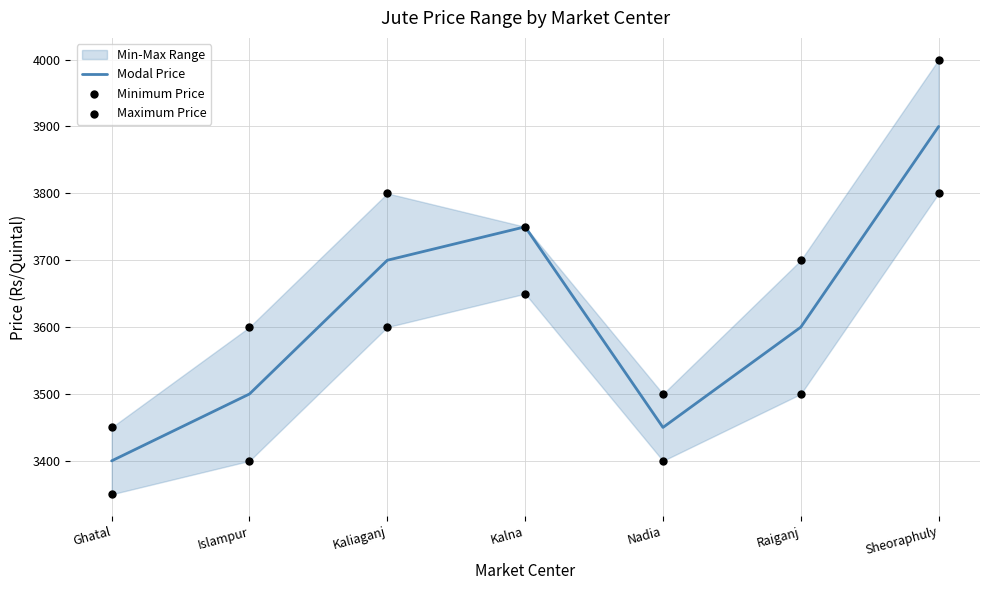

At which category is the sum across all series the highest?

Sheoraphuly